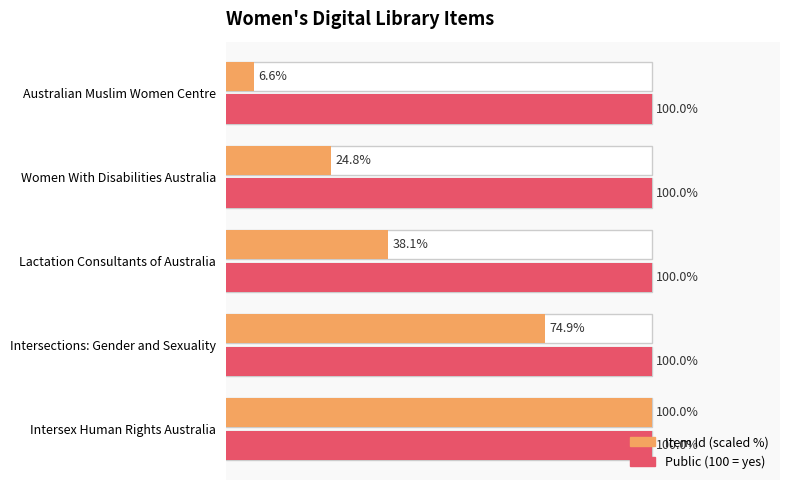

The value of Item Id (scaled %) at 0 is 171.0. True or false?

False